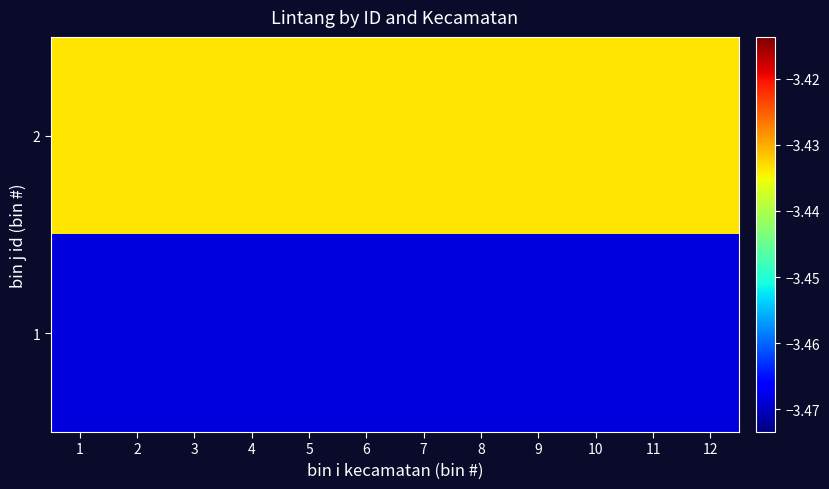

Reading left to right, extract all data points from this chart.

1: 1=-3.5	2=-3.5	3=-3.5	4=-3.5	5=-3.5	6=-3.5	7=-3.5	8=-3.5	9=-3.5	10=-3.5	11=-3.5	12=-3.5
2: 1=-3.4	2=-3.4	3=-3.4	4=-3.4	5=-3.4	6=-3.4	7=-3.4	8=-3.4	9=-3.4	10=-3.4	11=-3.4	12=-3.4